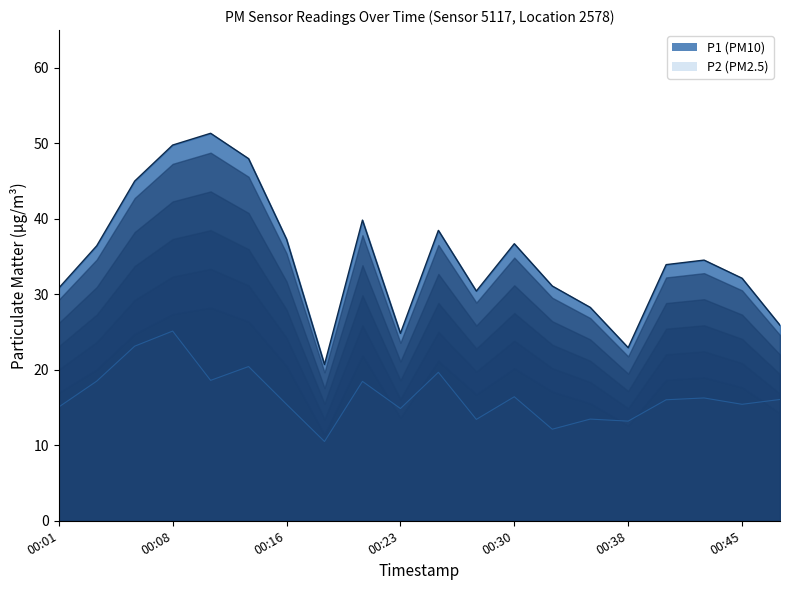

True or false: P1 has a value of 36.7 at 00:30.

True